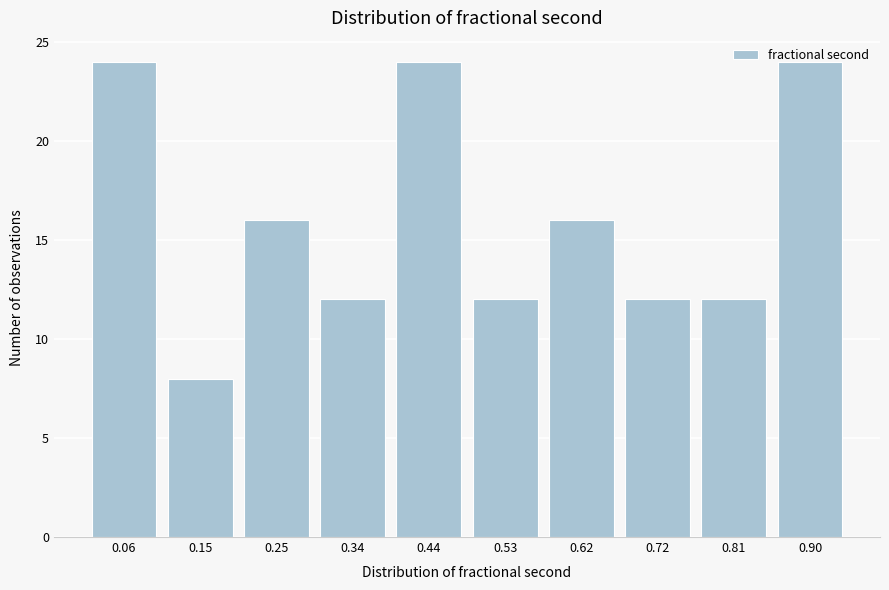

What is the average value?

16